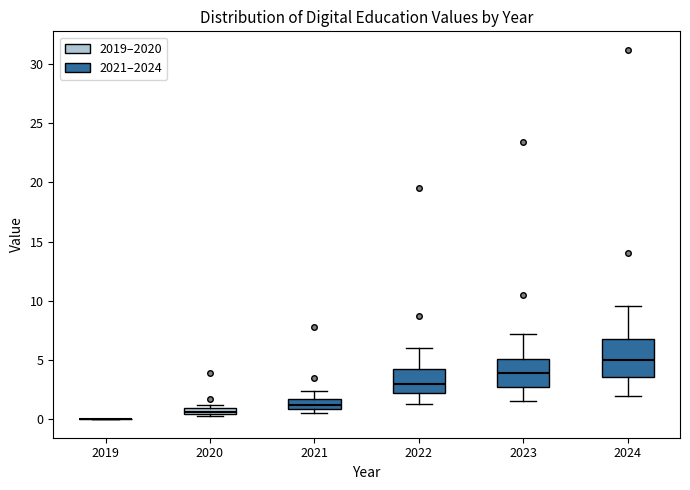

Comparing the boxes themselves (not the whiskers), which one is the tallest?

2024